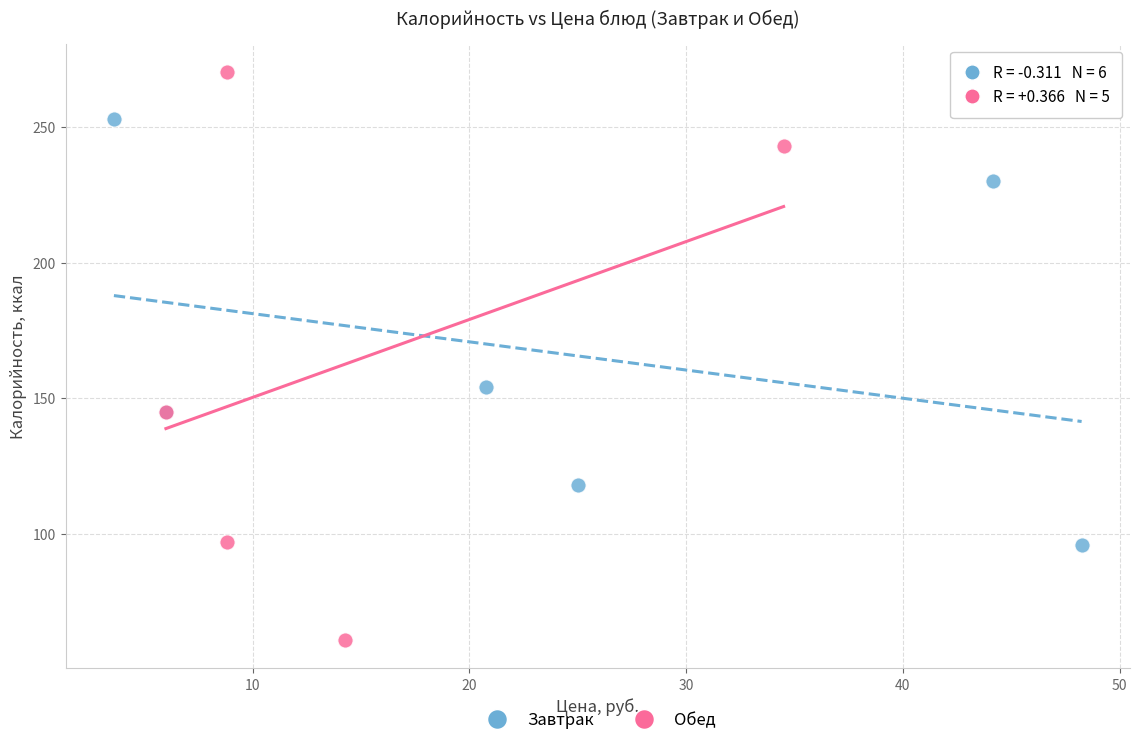

Which series contains the lowest Y value?

Обед